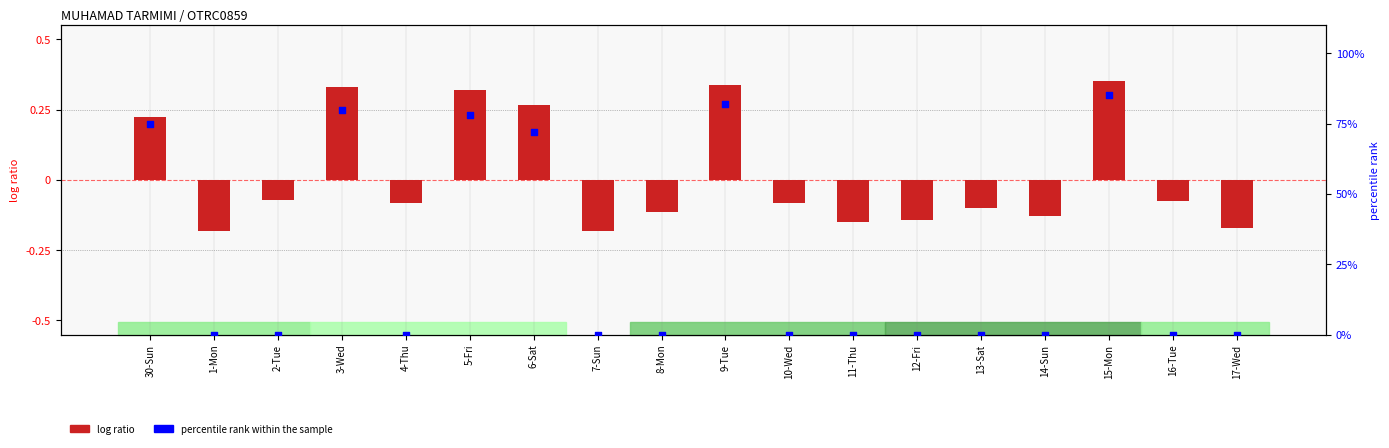

What are all the series names shown in the legend?

log ratio, percentile rank within the sample